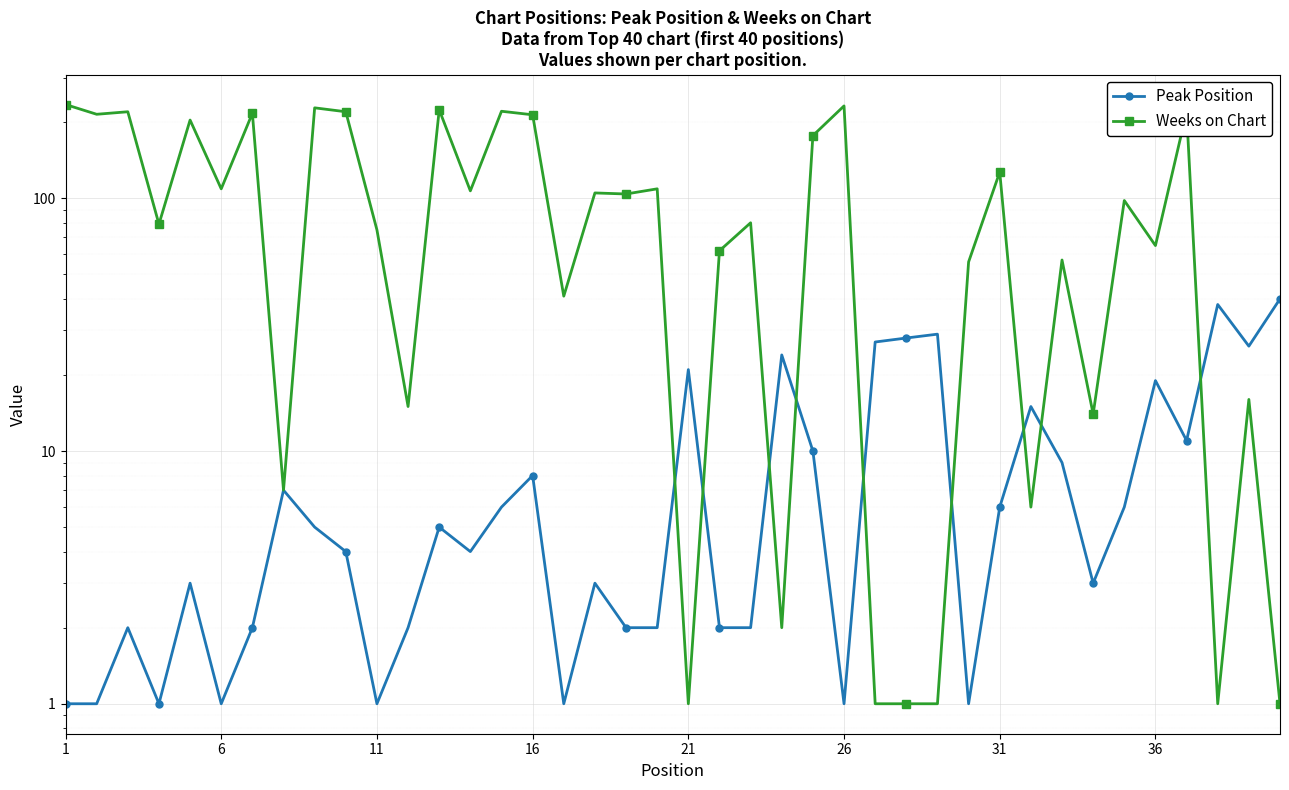

What is the difference between the second highest and minimum values in the Weeks on Chart series?

231